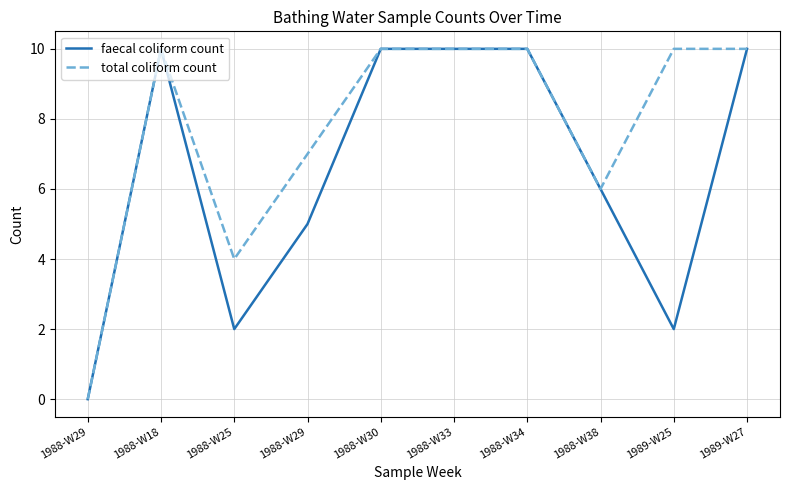

True or false: total coliform count and faecal coliform count cross at least once.

False